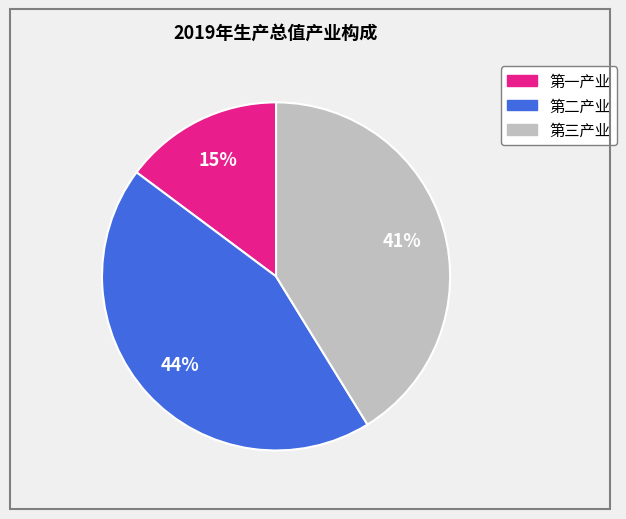

True or false: 第一产业 accounts for 15% of the total.

True